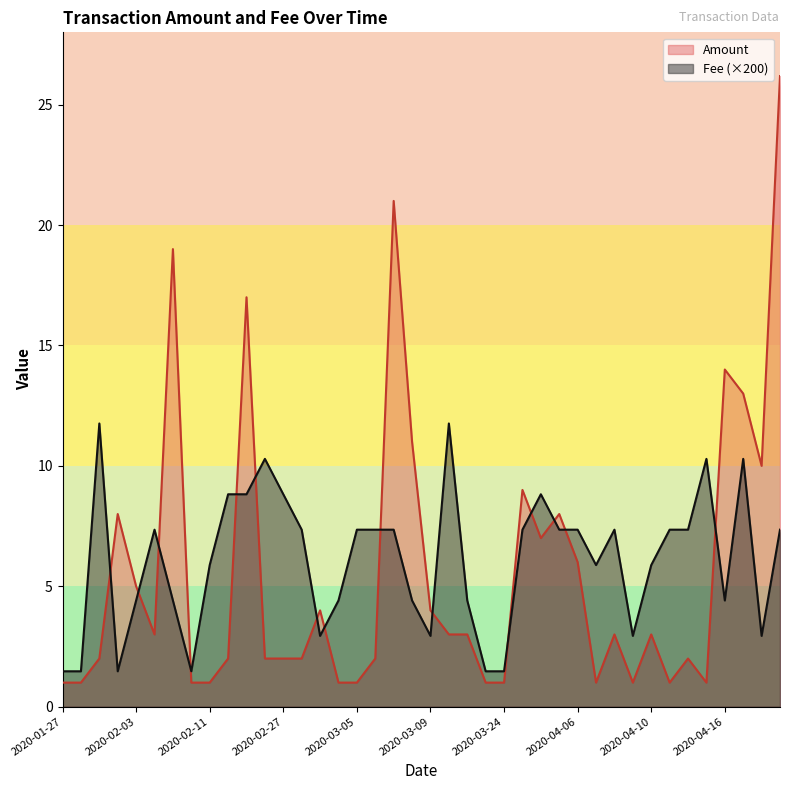

Does the chart have visible grid lines?

No